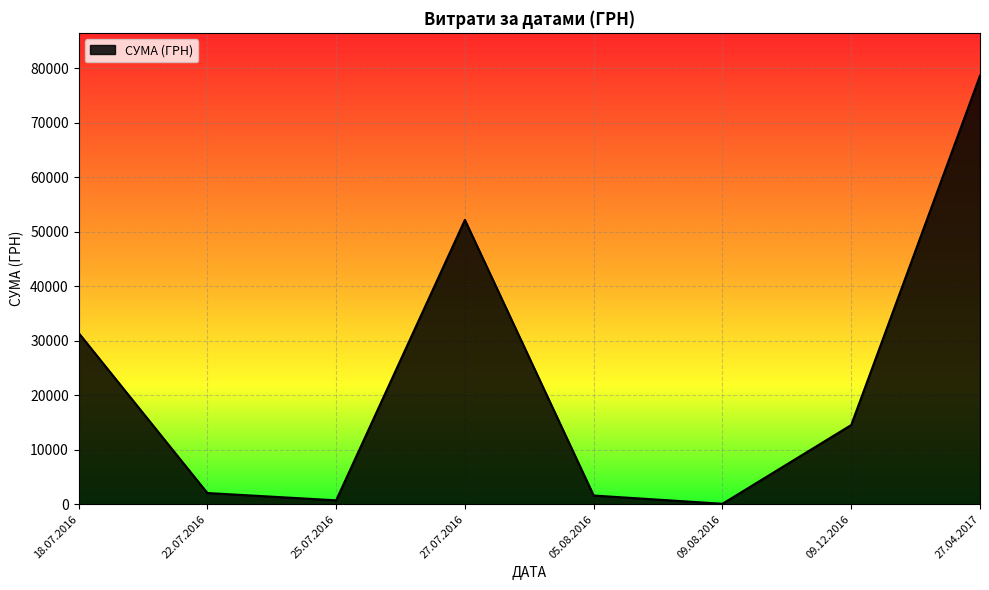

True or false: the data shows 1149.8 at 09.12.2016.

False